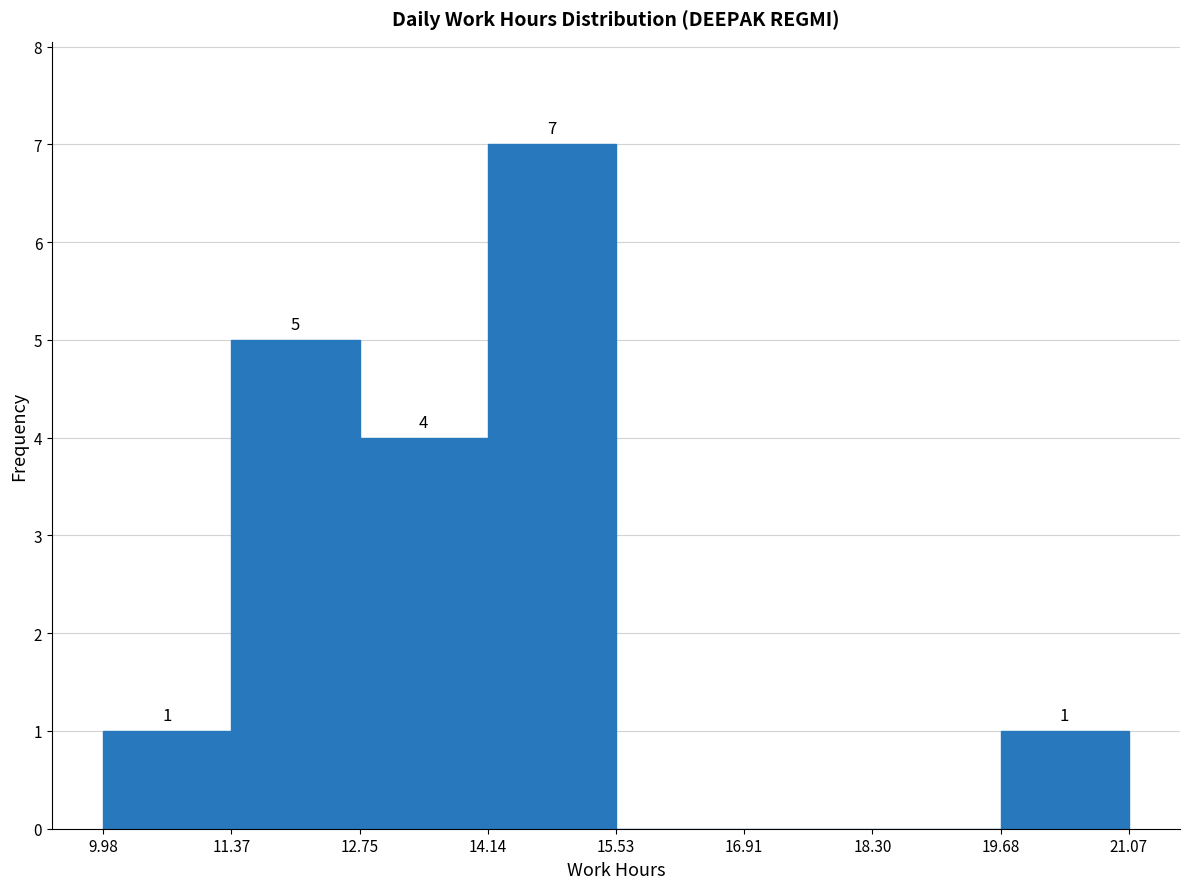

Which range on the x-axis has the tallest bar?

14.14 to 15.53